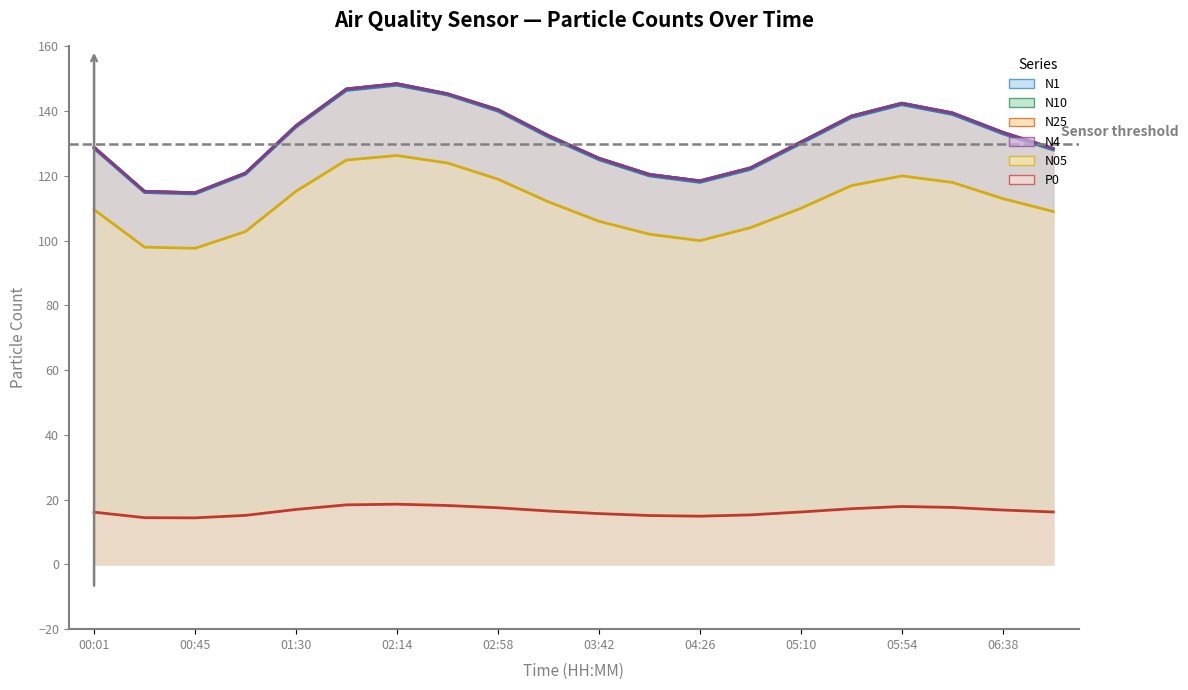

What position from the right is 15?

5